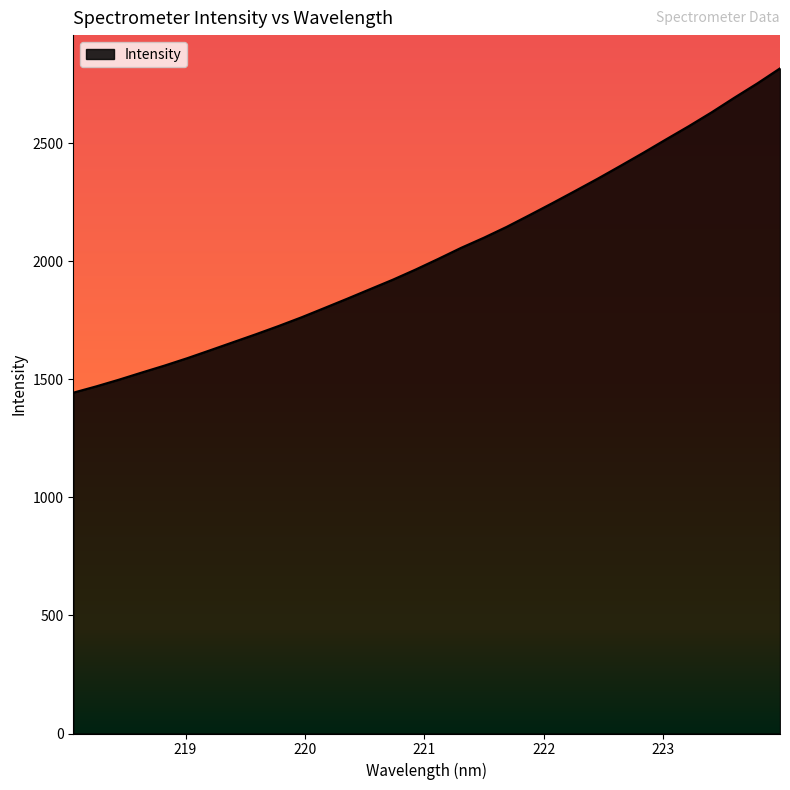

What is the smallest value displayed?

1443.2